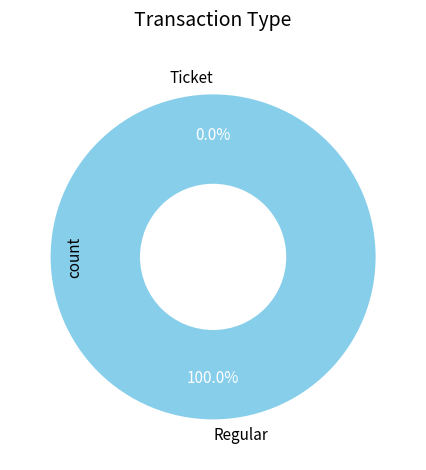

To the nearest percent, what is the difference between the Regular and Ticket slice percentages?

100%